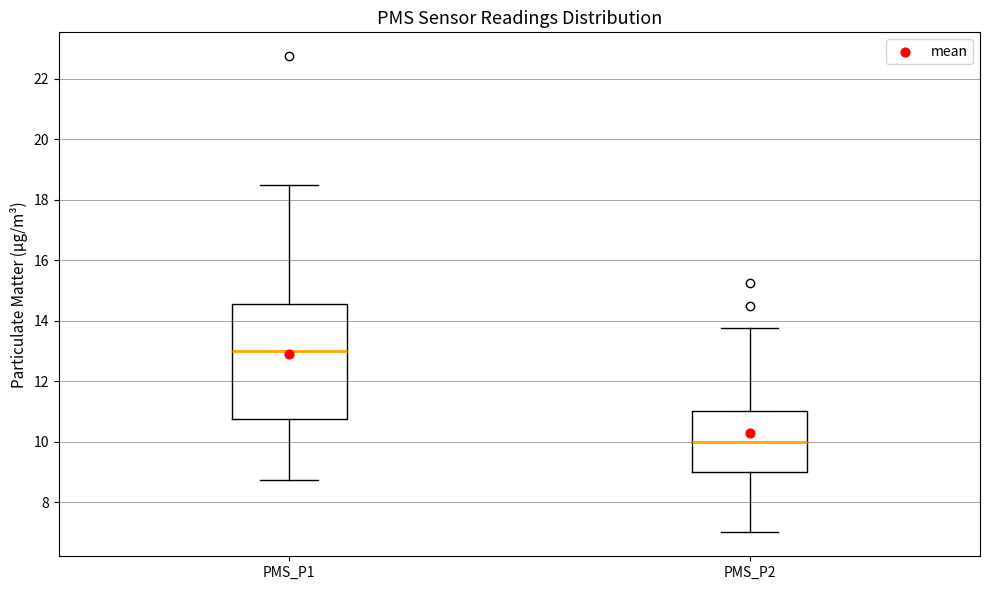

Reading left to right, read every box against the y-axis: the position of its median line, the range the box covers, and the ends of its whiskers. The values are not printed on the chart, so give them approximately, as read against the axis.

PMS_P1: median 13.0, box 10.8 to 14.6, whiskers 8.8 to 18.6
PMS_P2: median 10.0, box 9.0 to 11.0, whiskers 7.0 to 13.8